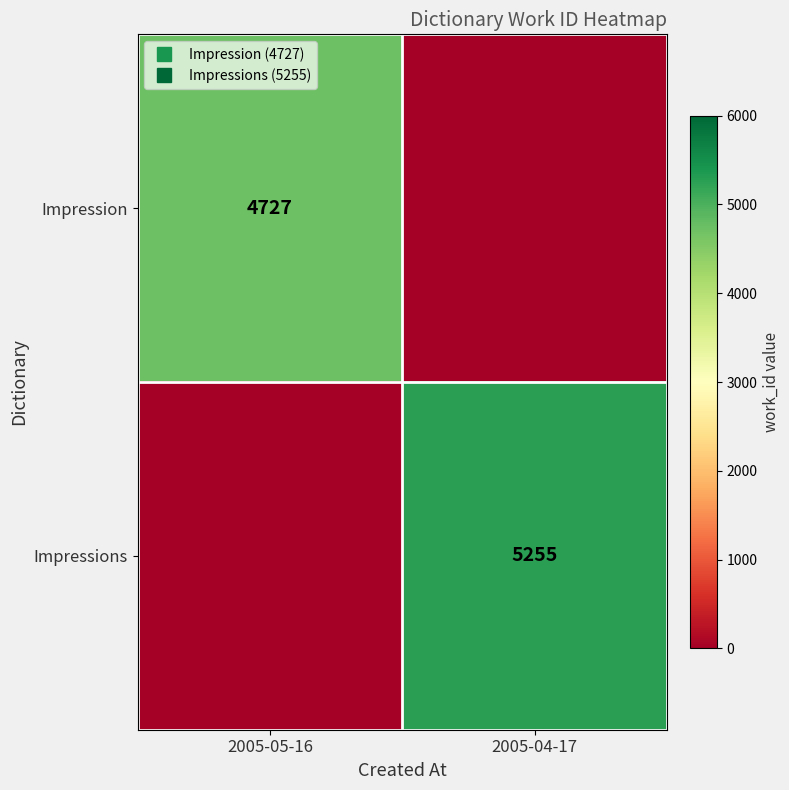

What is the average value of the Impression series?

2364